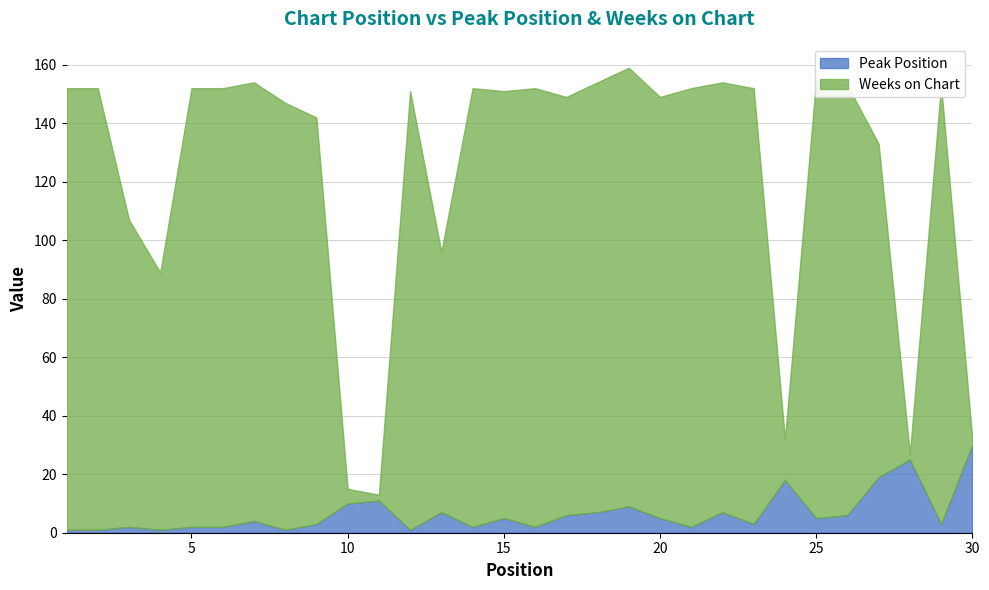

Which series ends up on top after the final intersection of Peak Position and Weeks on Chart?

Peak Position